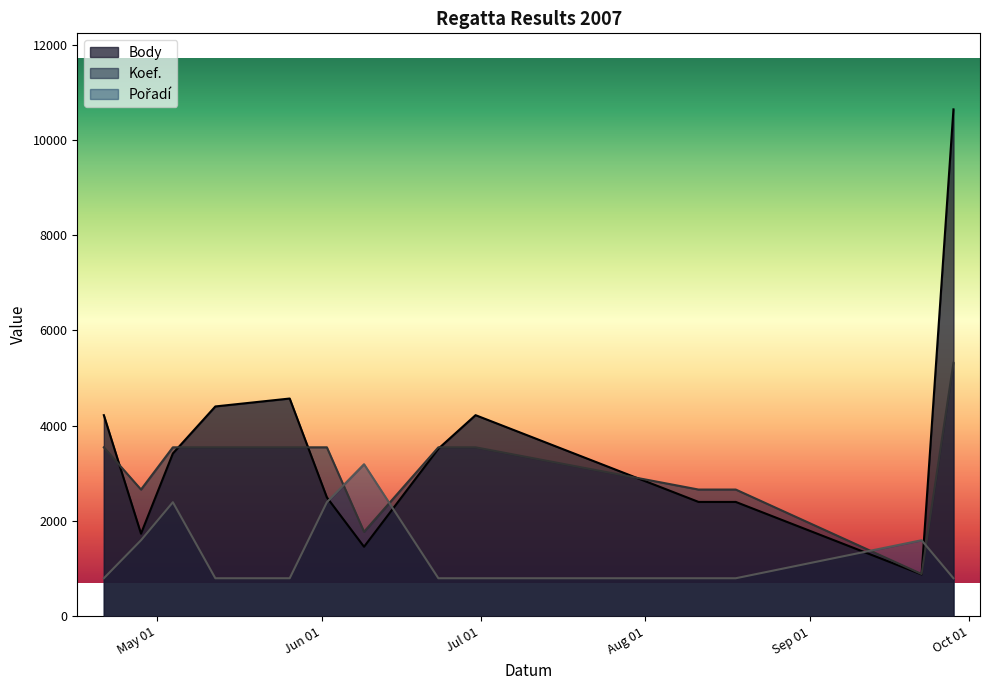

In Body, how many points are lower than both neighbors (excluding endpoints)?

3